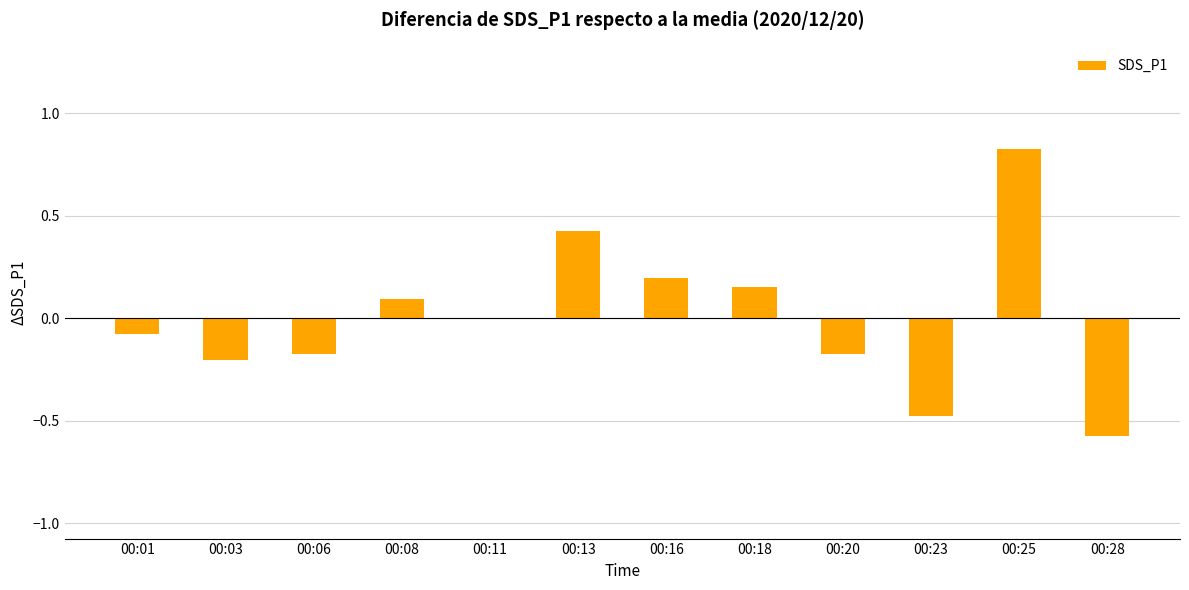

Count the number of categories in the chart.

12